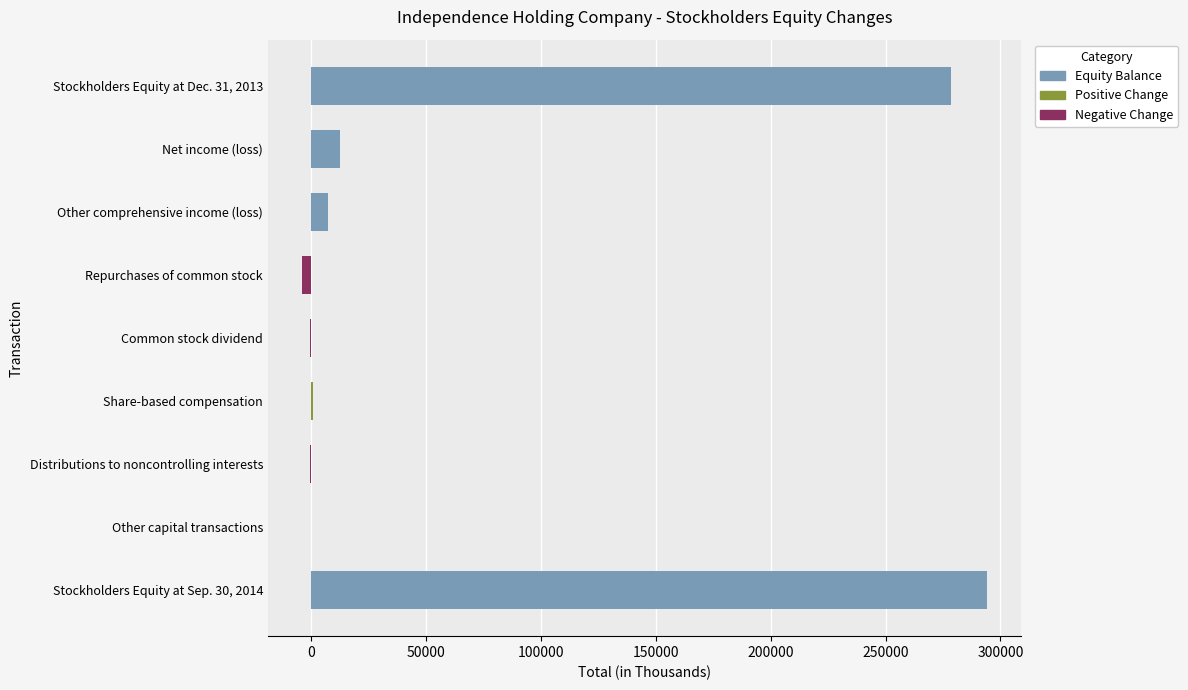

Are the bars horizontal?

Yes